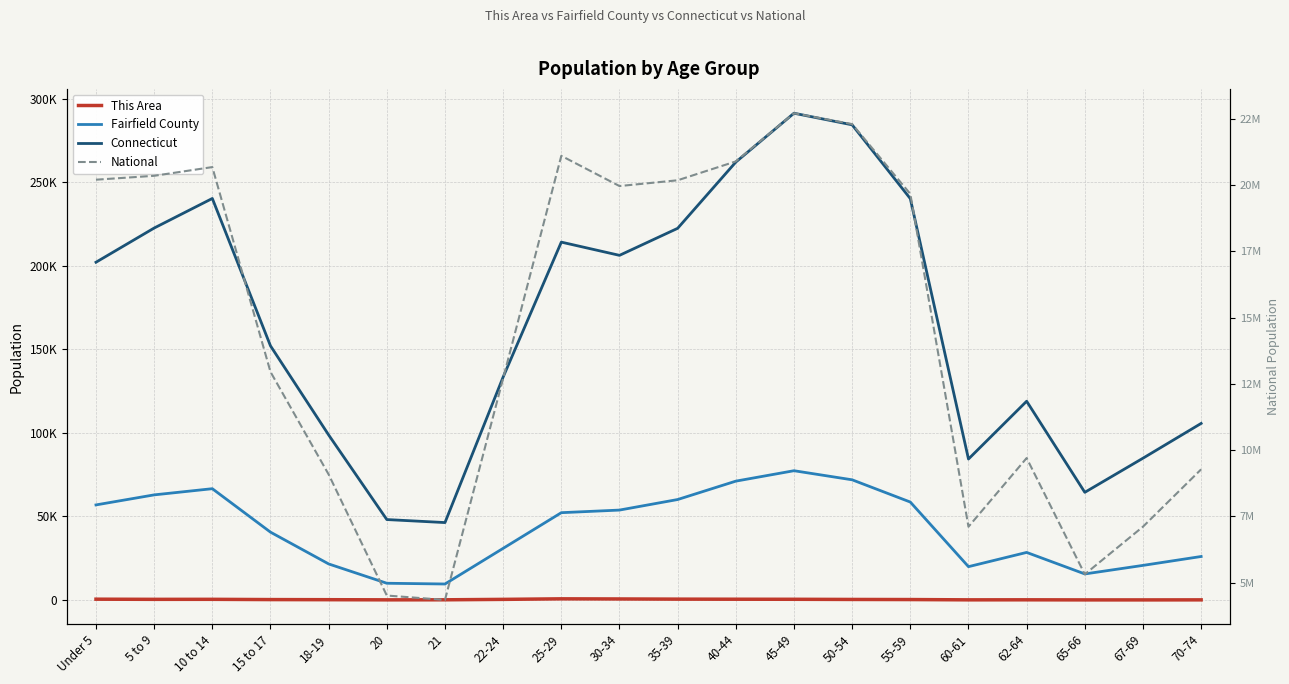

What is the sum of all National values?

290190983